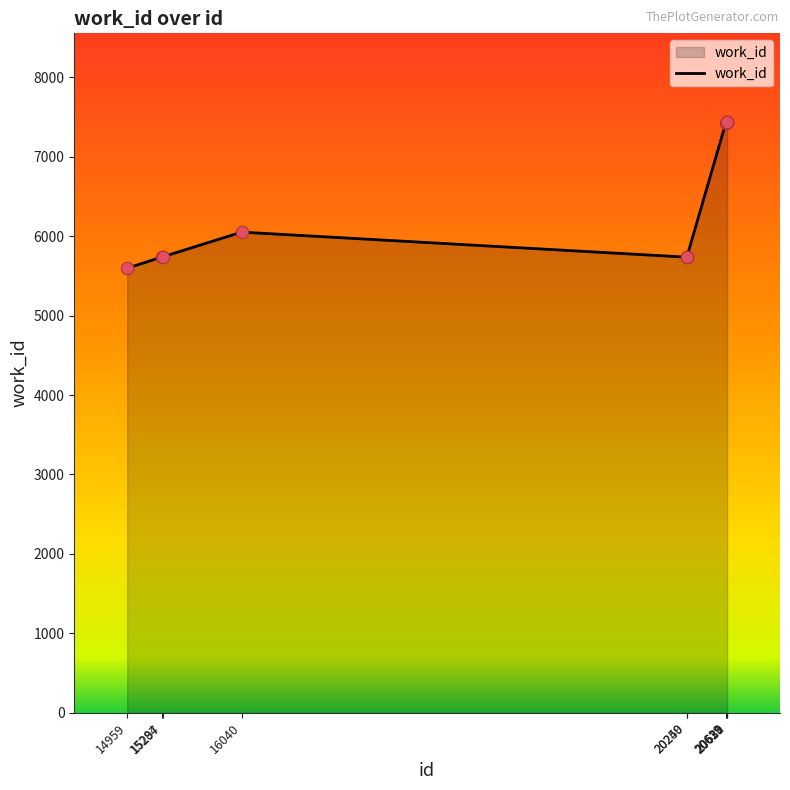

Which has a higher value, 20249 or 16040?

16040